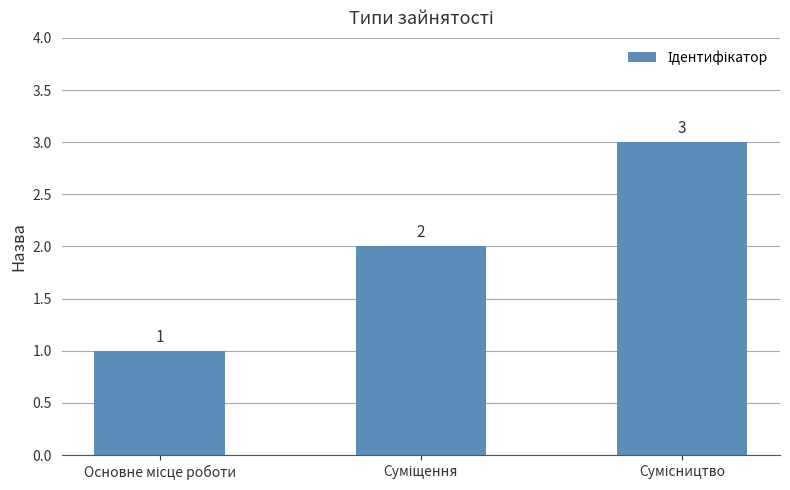

Does the chart contain stacked bars?

No